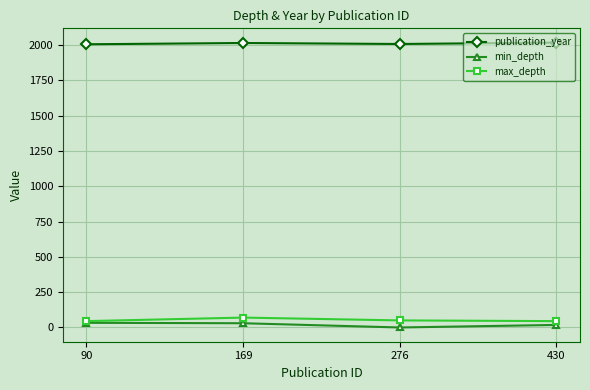

What is the difference between the maximum and minimum values in the publication_year series?

12